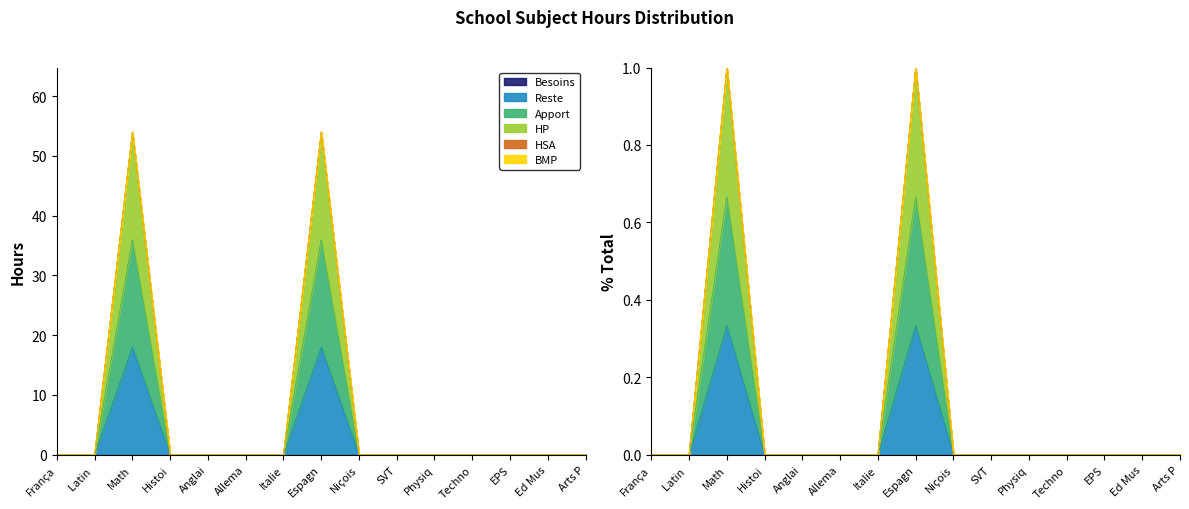

True or false: Apport and HP intersect in this chart.

False